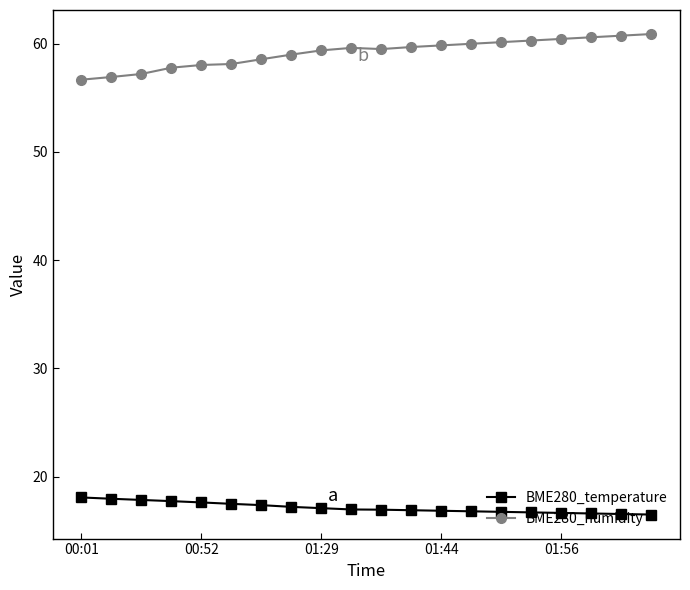

Count the number of data series in this chart.

2